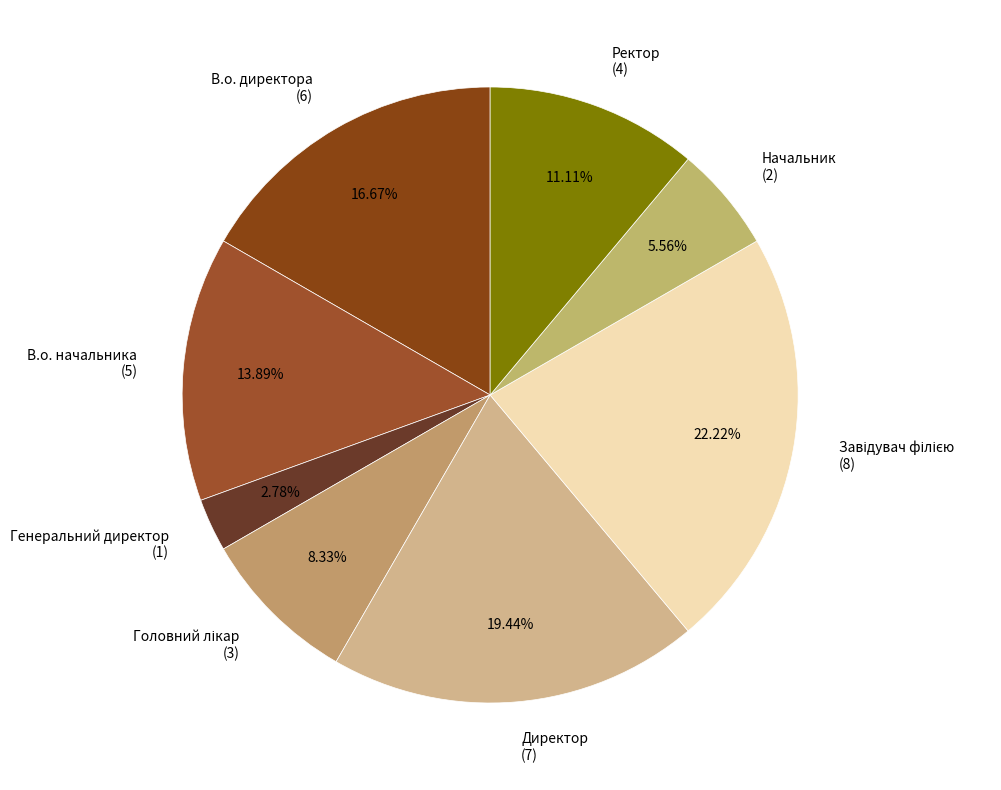

Approximately how many times larger is the value at В.о. директора (6) compared to Начальник (2)?

3.0